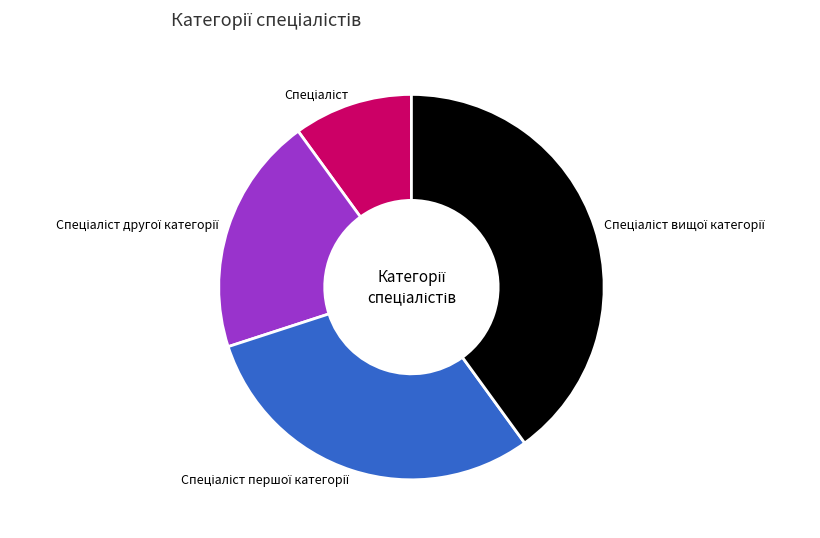

Is there a majority slice in this chart?

No